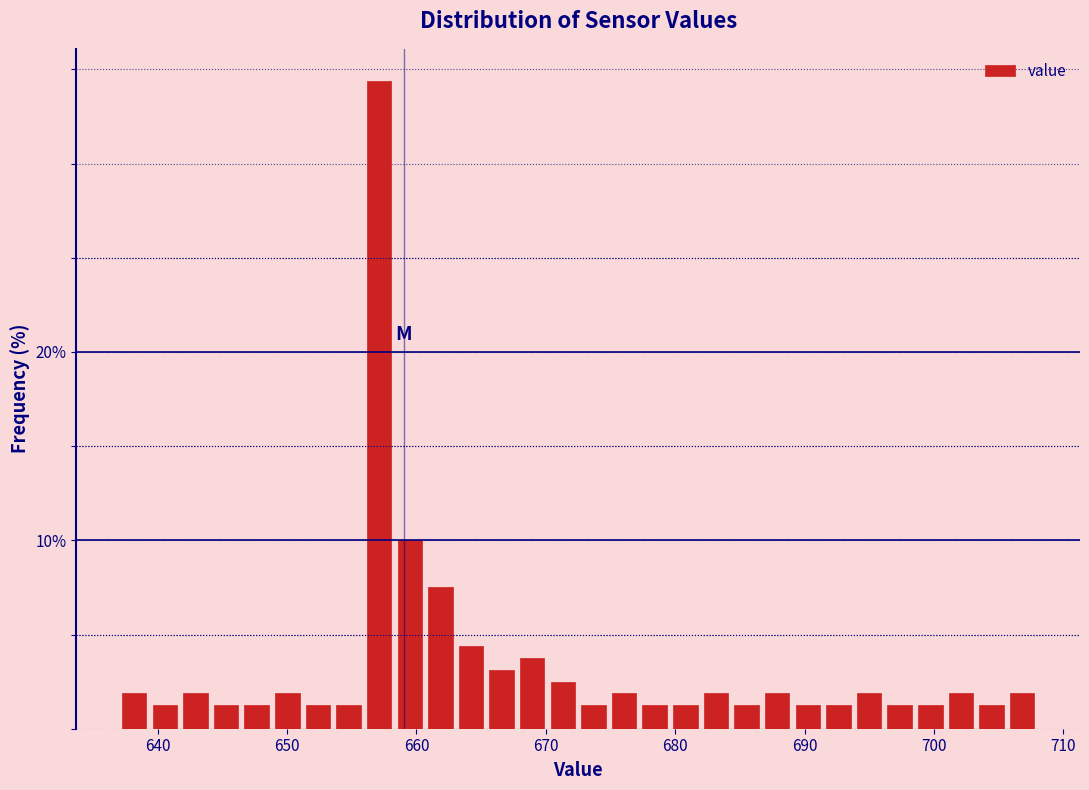

Around what value on the x-axis is the tallest bar? Give the approximate position of its centre, as read against the axis.

657